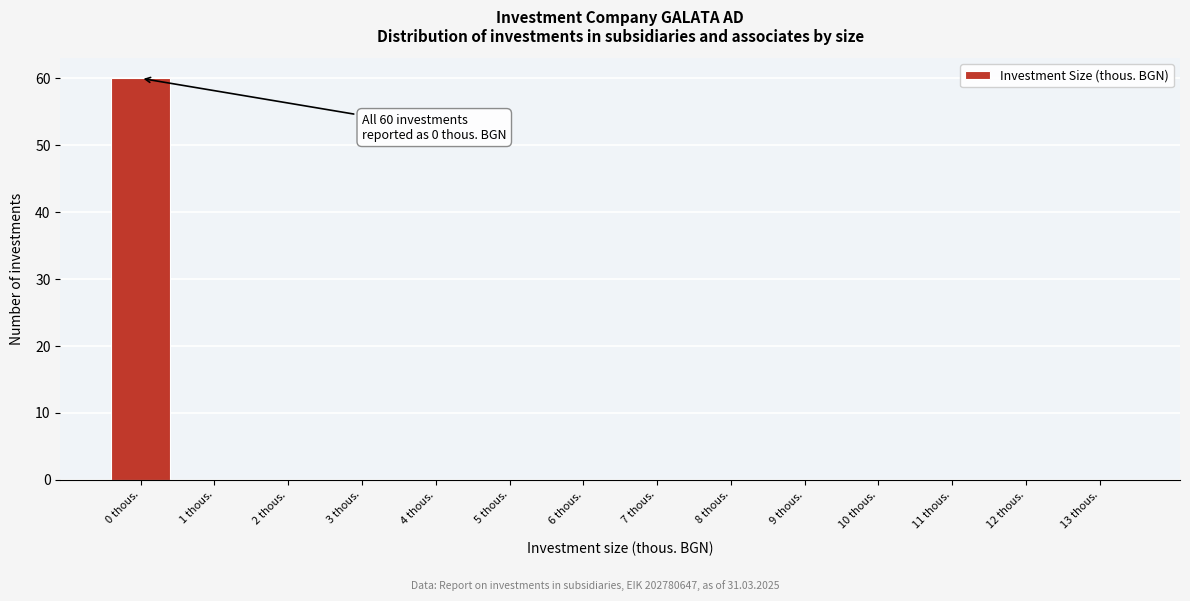

Reading right to left, what are all the values shown in this chart?

13 thous.=0	12 thous.=0	11 thous.=0	10 thous.=0	9 thous.=0	8 thous.=0	7 thous.=0	6 thous.=0	5 thous.=0	4 thous.=0	3 thous.=0	2 thous.=0	1 thous.=0	0 thous.=60